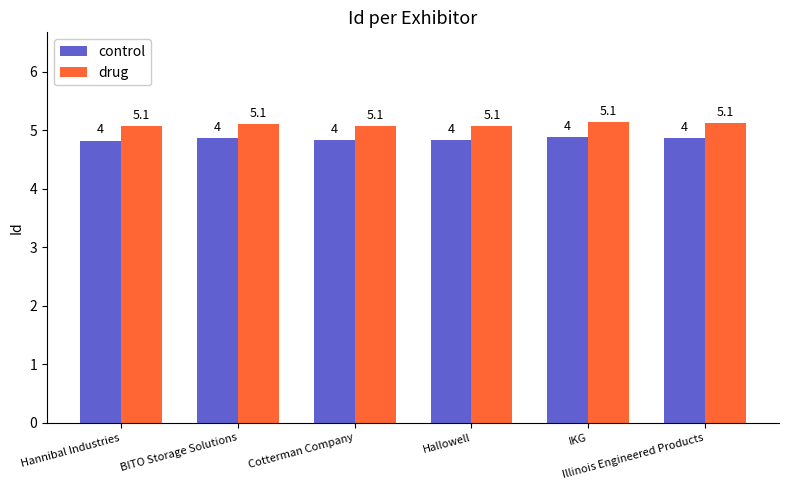

Count the number of data series in this chart.

2